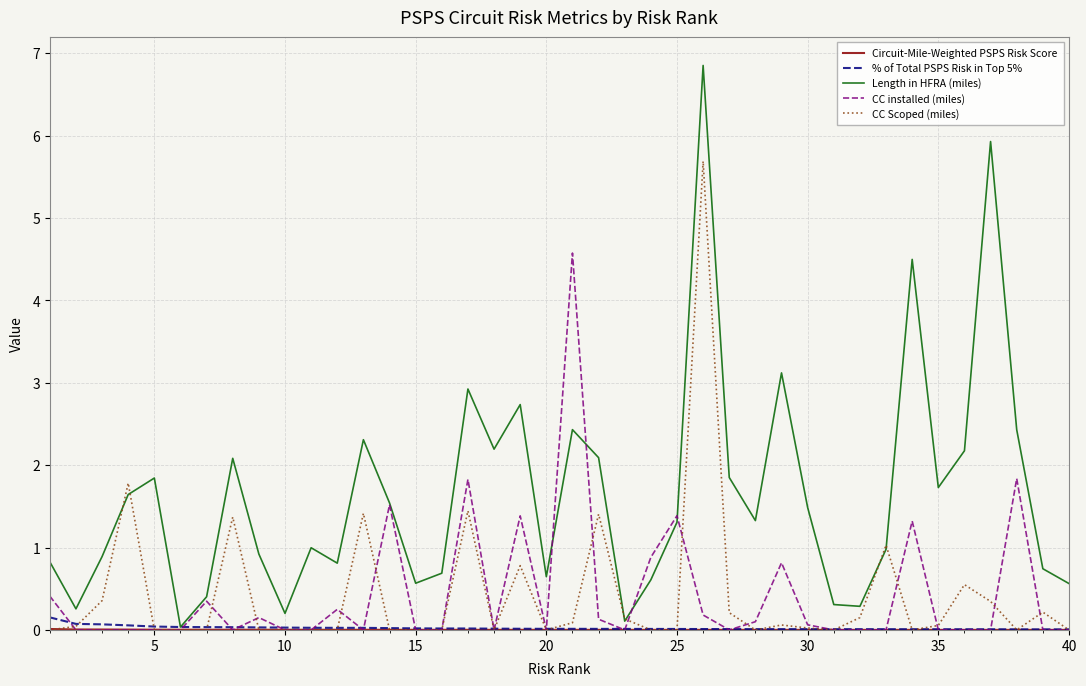

Which series has the largest total across all categories?

Length in HFRA (miles)